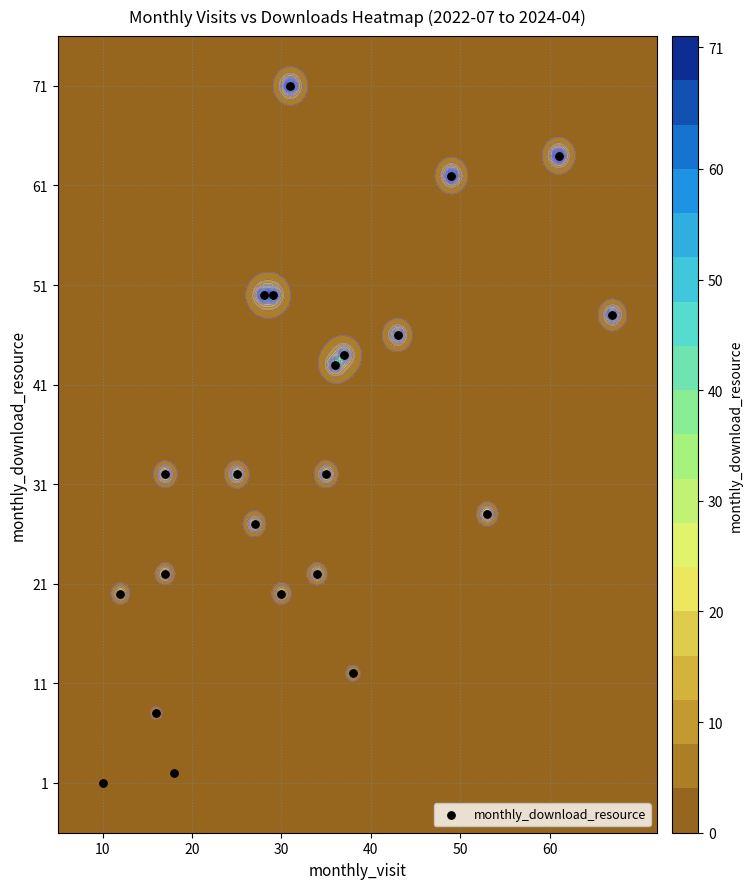

How many categories are shown in the chart?

22